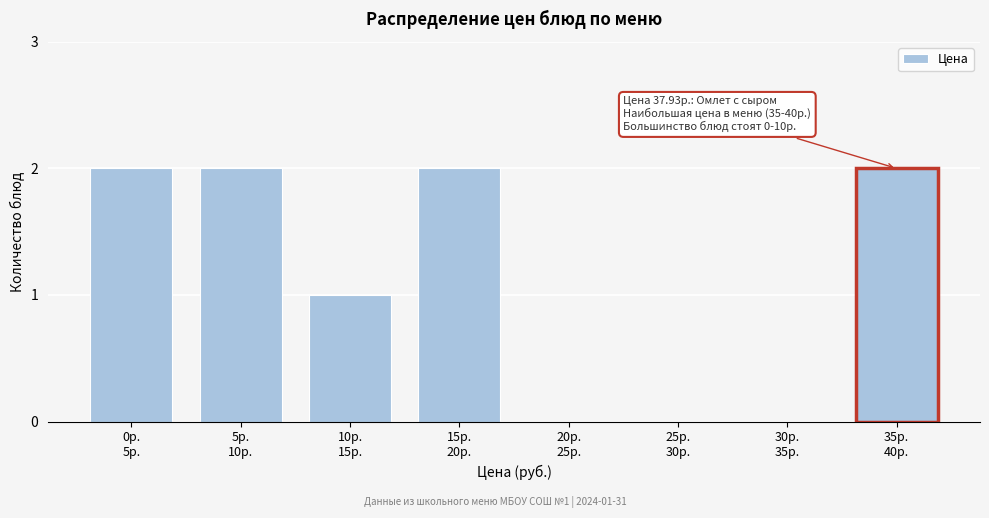

What is the sum of all values?

9